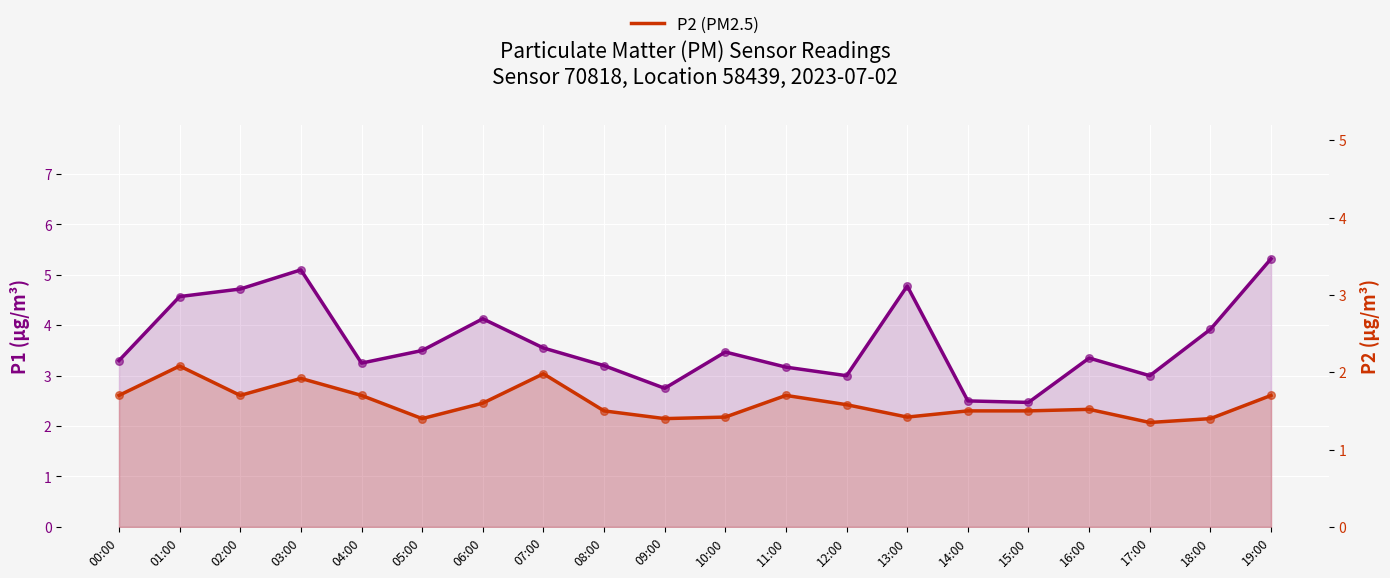

At how many categories does at least one series exceed 2?

20